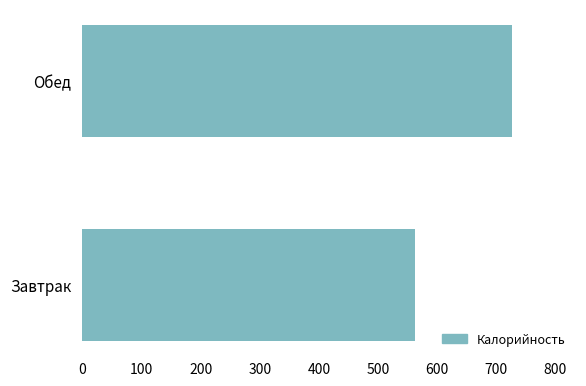

Approximately how many times larger is the value at Завтрак compared to Обед?

0.8